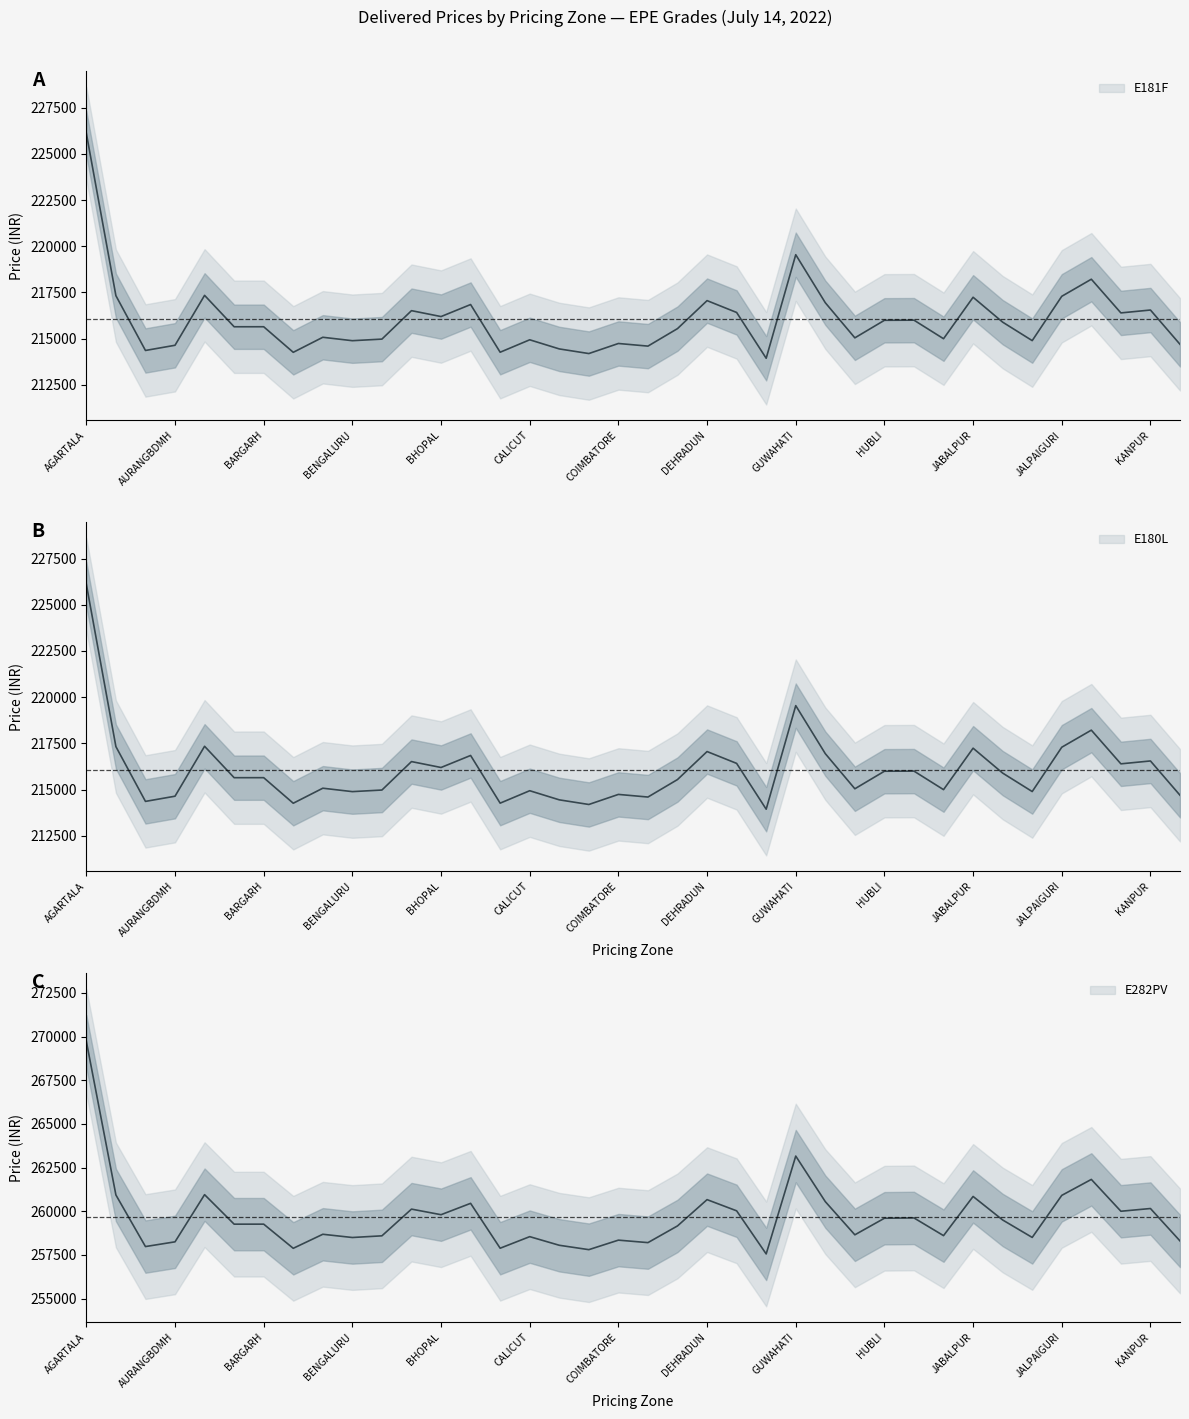

Which series has the largest range (max minus min)?

E181F